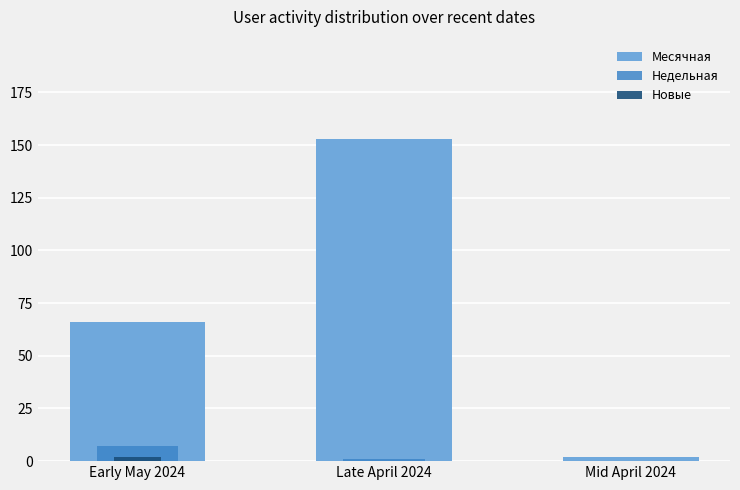

Between Early May 2024 and Late April 2024, which series saw the biggest shift?

Месячная